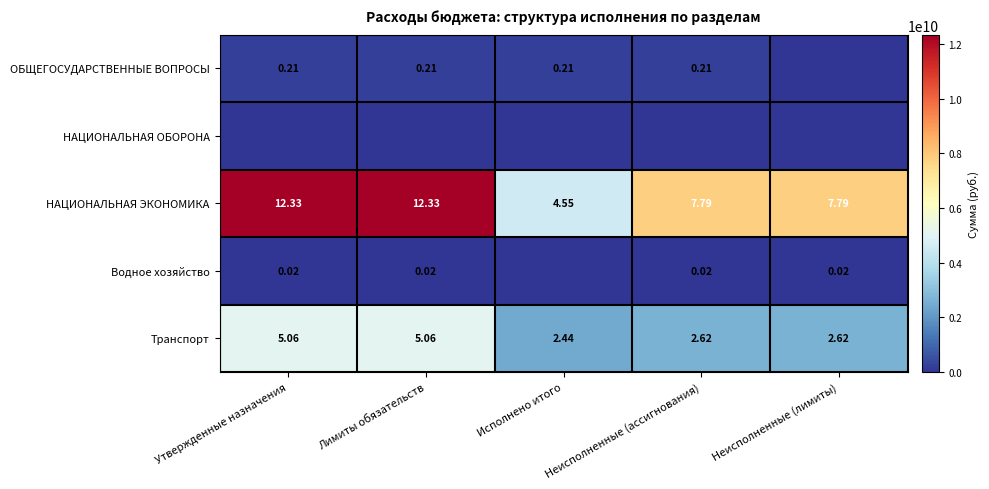

Which category has the highest value in the Водное хозяйство series?

Утвержденные назначения